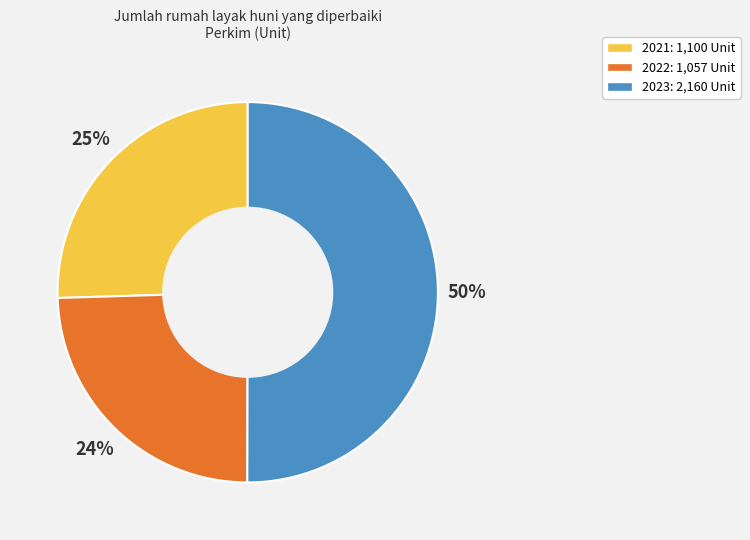

Do 2023 and 2022 together represent more than half of the pie?

Yes